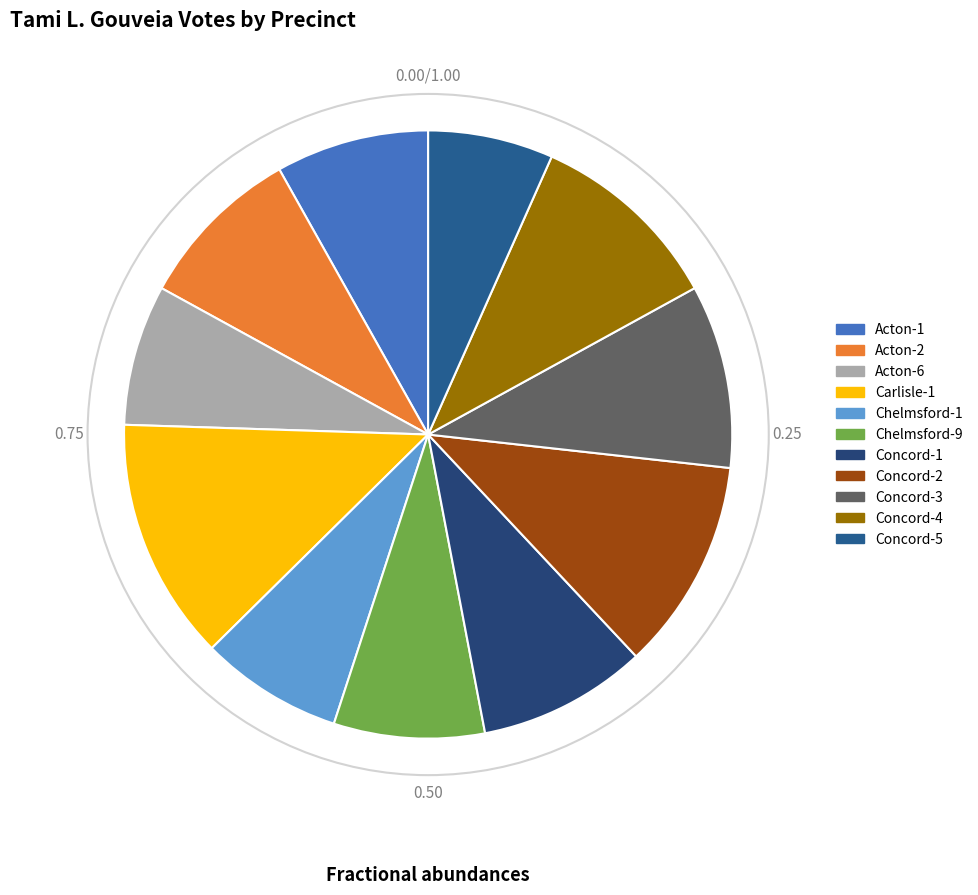

How many slices are in this pie chart?

11